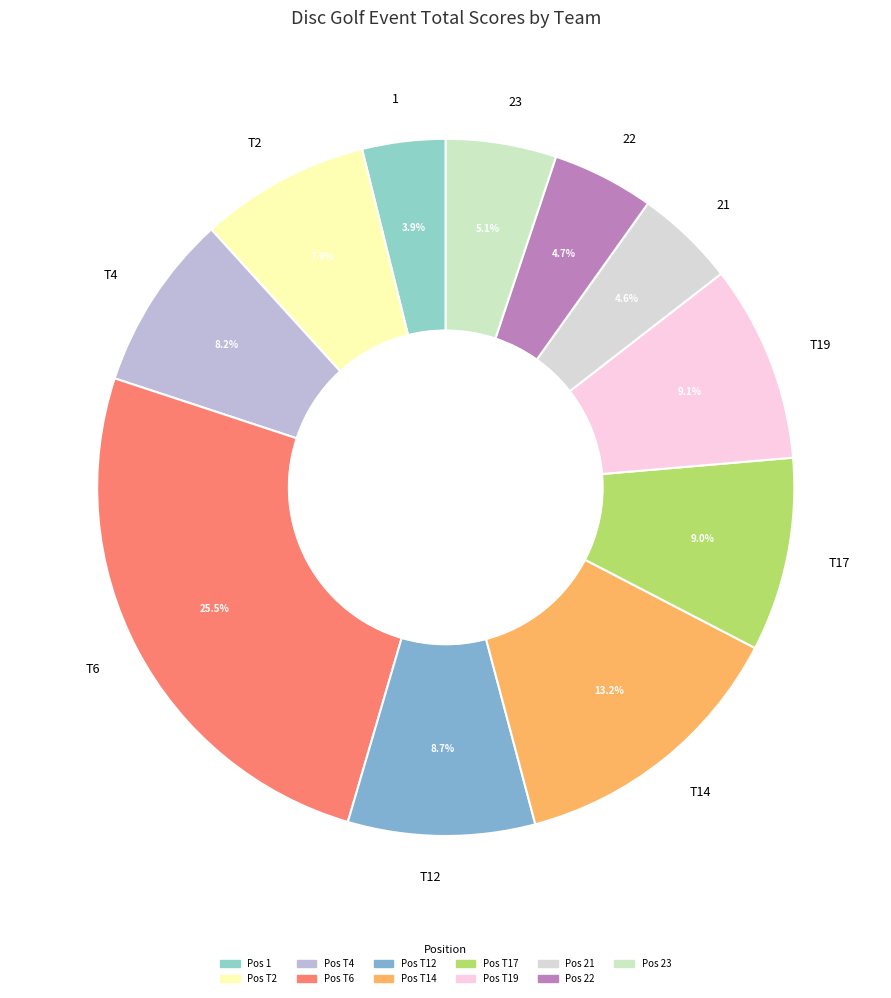

What is the largest slice in the pie chart?

T6